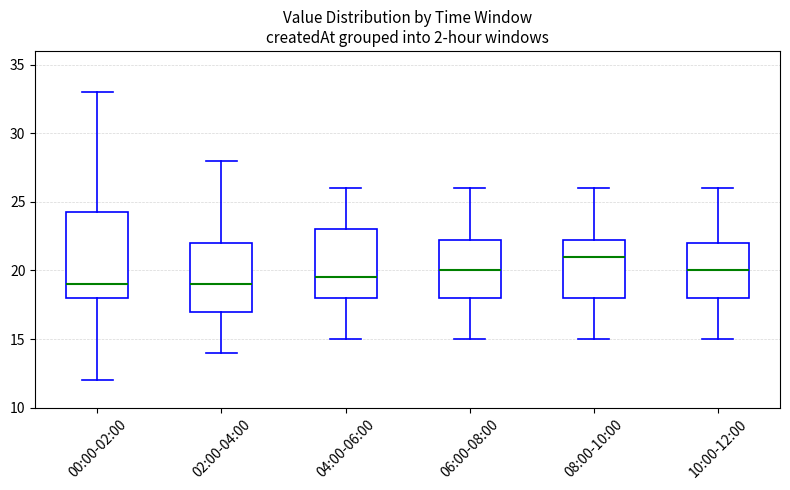

Reading left to right, read every box against the y-axis: the position of its median line, the range the box covers, and the ends of its whiskers. The values are not printed on the chart, so give them approximately, as read against the axis.

00:00-02:00: median 19.0, box 18.0 to 24.5, whiskers 12.0 to 33.0
02:00-04:00: median 19.0, box 17.0 to 22.0, whiskers 14.0 to 28.0
04:00-06:00: median 19.5, box 18.0 to 23.0, whiskers 15.0 to 26.0
06:00-08:00: median 20.0, box 18.0 to 22.5, whiskers 15.0 to 26.0
08:00-10:00: median 21.0, box 18.0 to 22.5, whiskers 15.0 to 26.0
10:00-12:00: median 20.0, box 18.0 to 22.0, whiskers 15.0 to 26.0